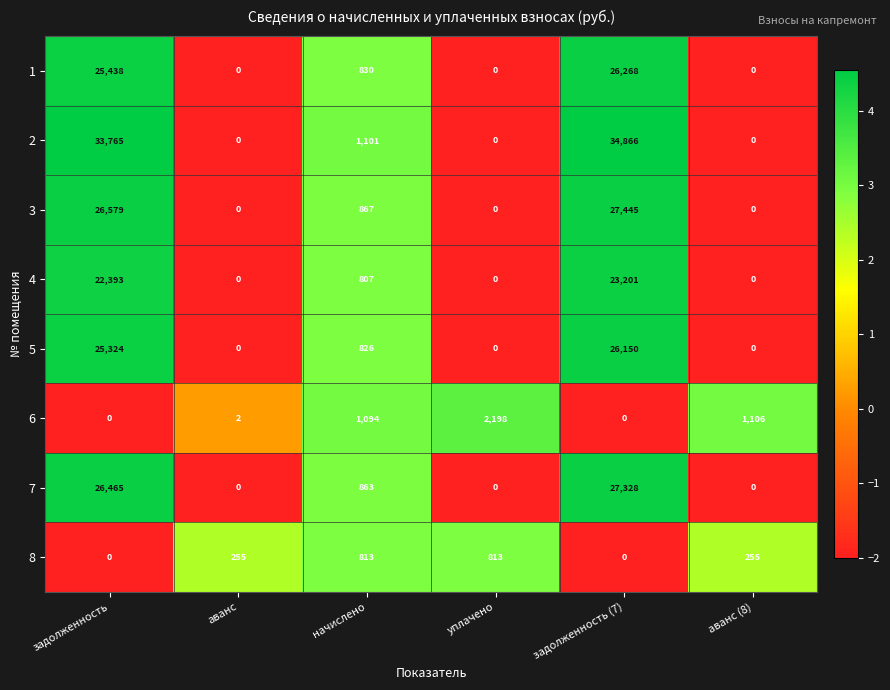

At начислено, list the series in order from largest to smallest.

2, 6, 3, 7, 1, 5, 8, 4